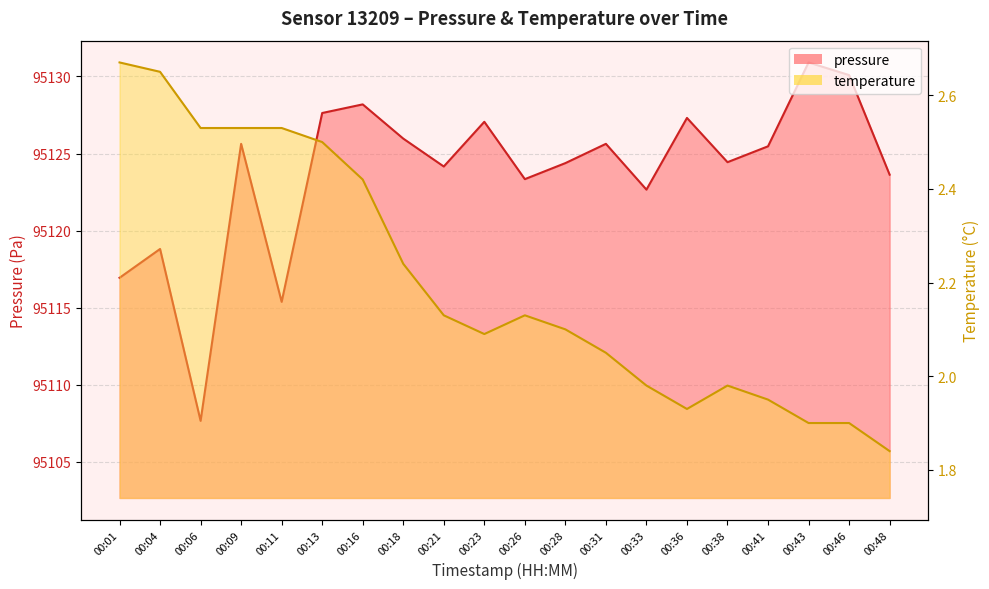

What is the value of the temperature_line point at the 16th from the left?

2.0